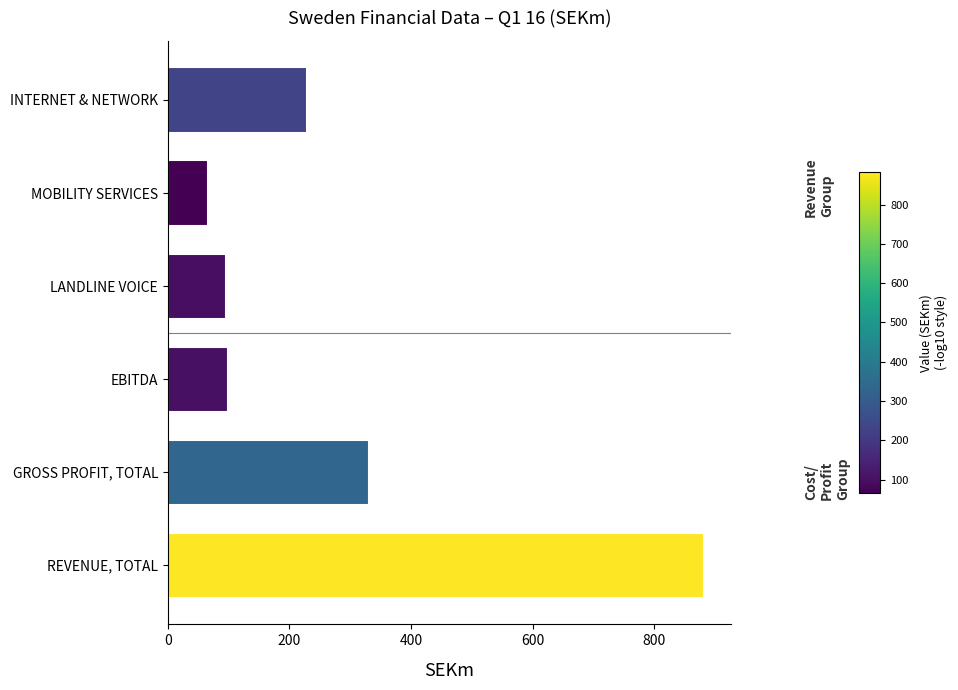

Does the chart contain any negative values?

No